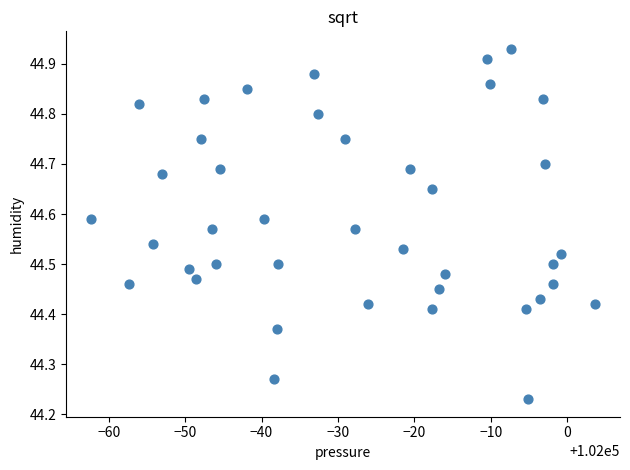

What is the range of Y values (max minus min)?

0.7